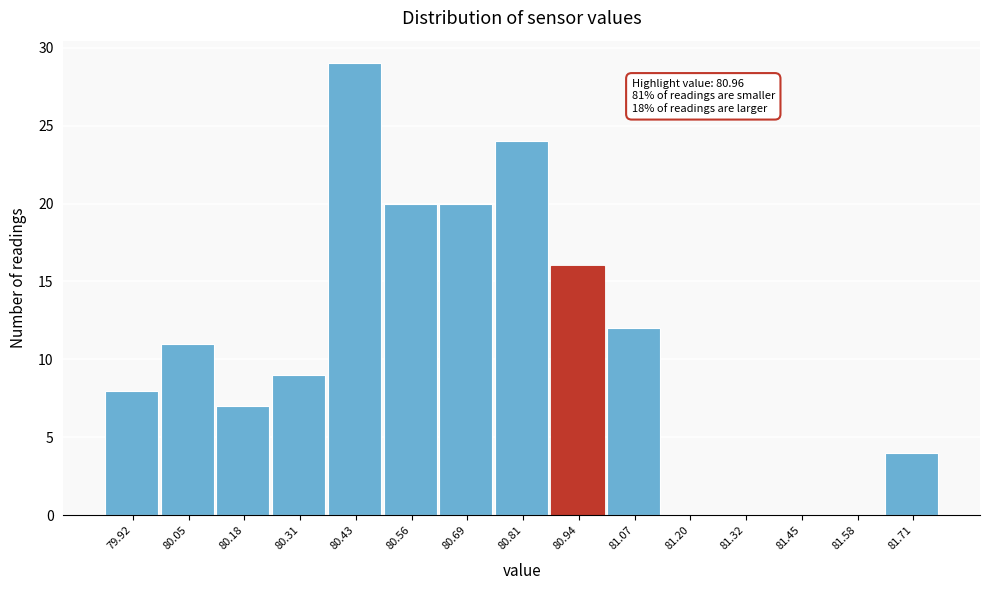

Over which range of the x-axis is the bar tallest?

80.36 to 80.50